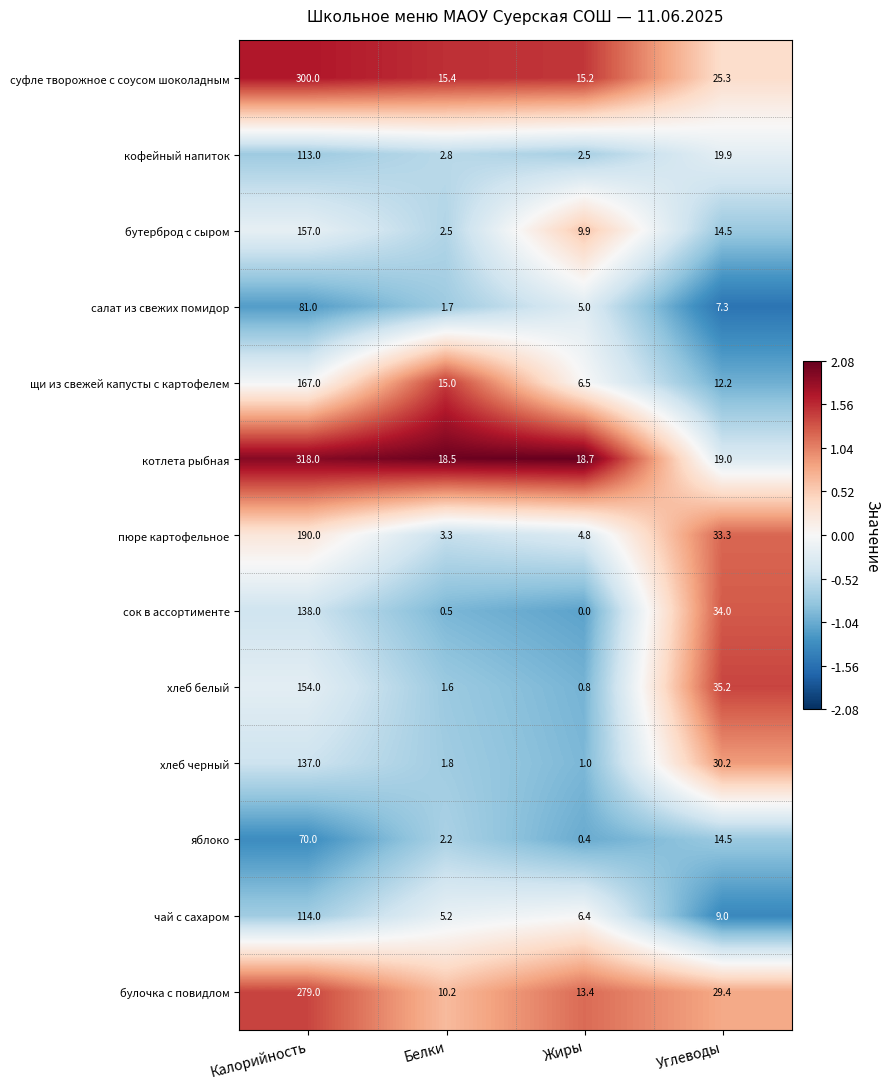

At Калорийность, list the series in order from largest to smallest.

котлета рыбная, суфле творожное с соусом шоколадным, булочка с повидлом, пюре картофельное, щи из свежей капусты с картофелем, бутерброд с сыром, хлеб белый, сок в ассортименте, хлеб черный, чай с сахаром, кофейный напиток, салат из свежих помидор, яблоко